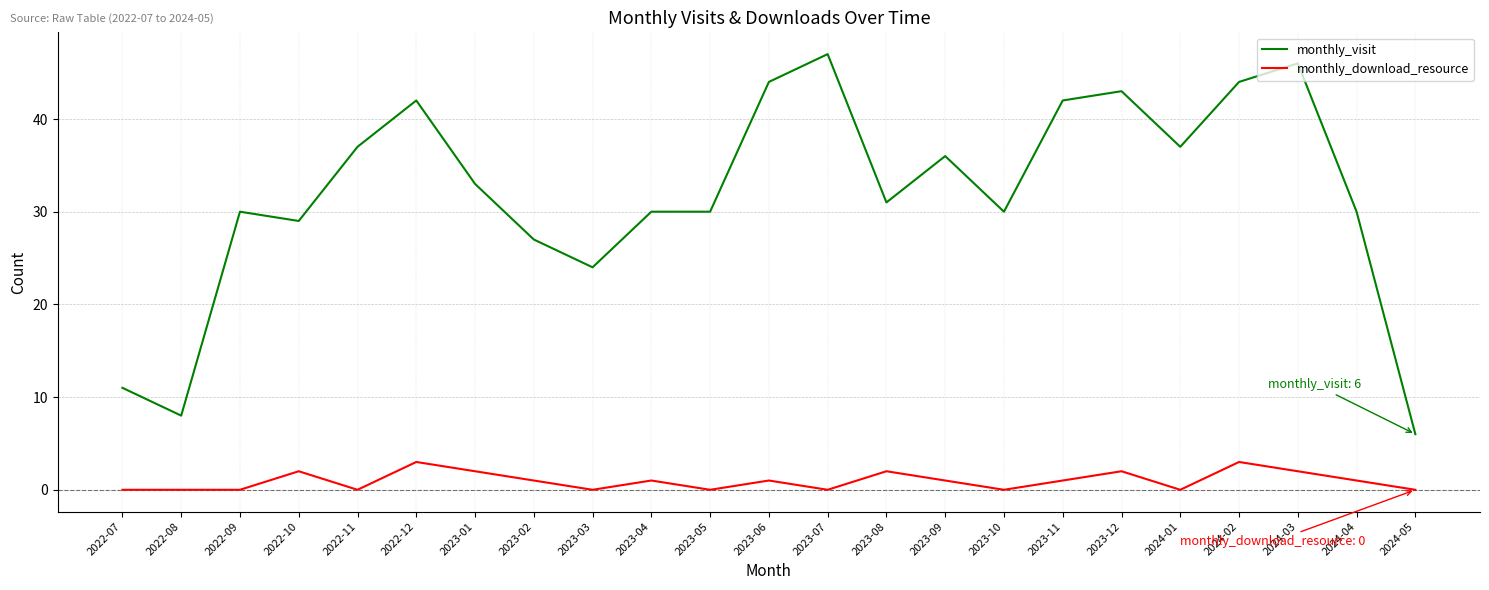

What is the spread (max minus min) of values at 2023-12?

41